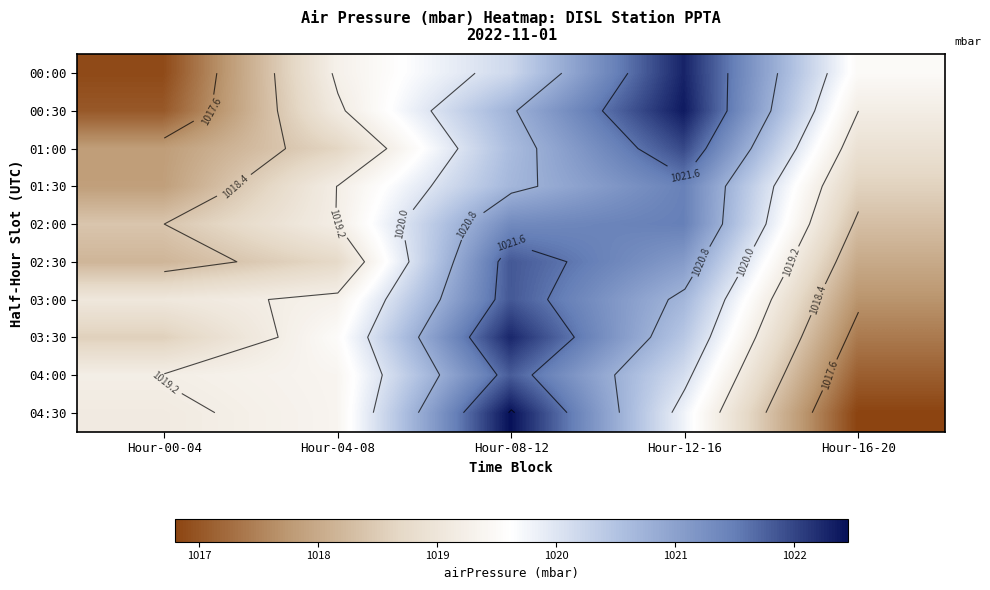

What is the sum of the 01:00 values at Hour-16-20 and Hour-08-12?

2039.5